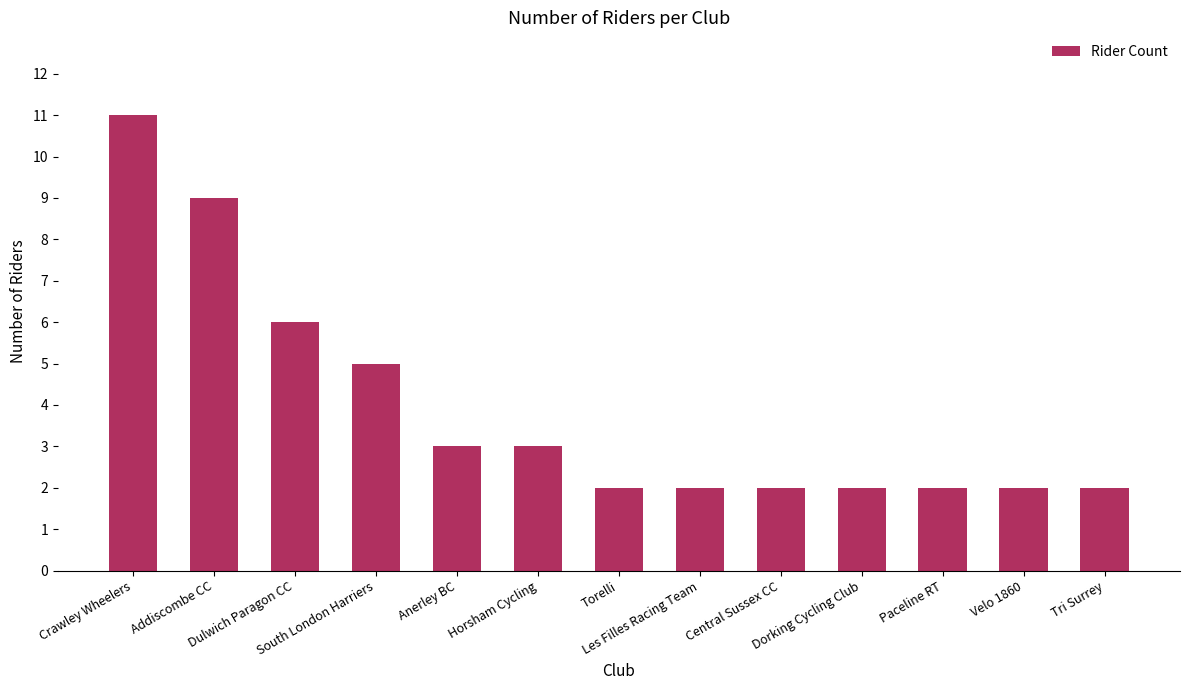

The value at South London Harriers is 2. True or false?

False